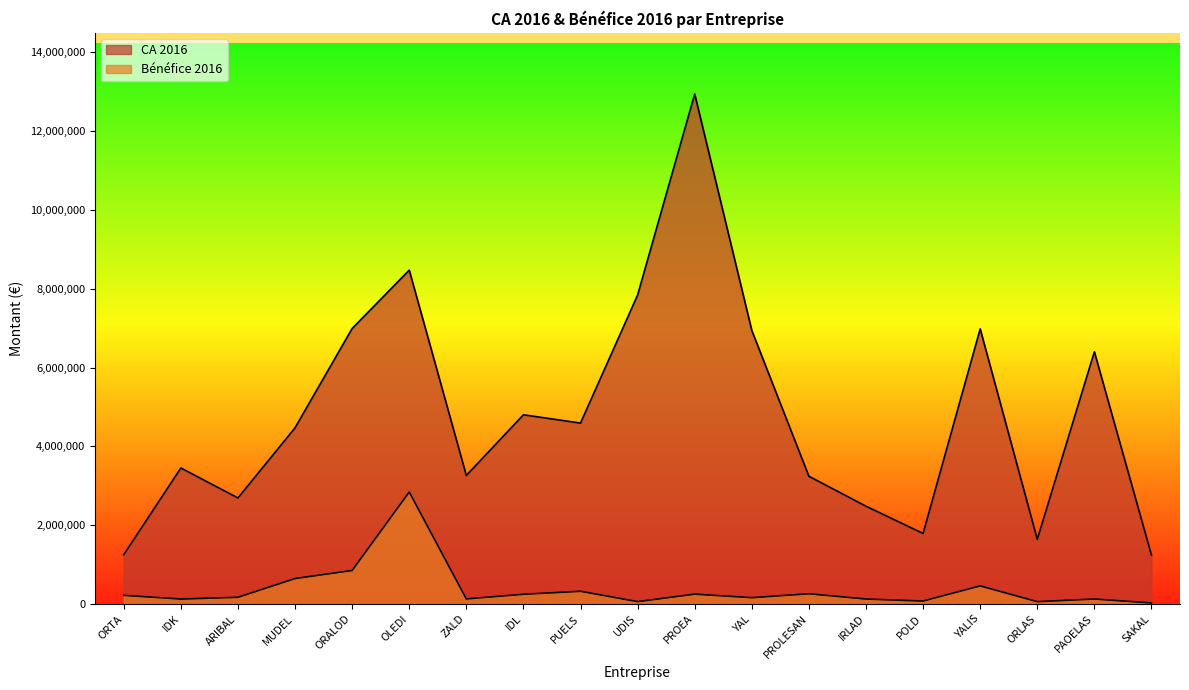

True or false: CA 2016 has more than 0 points higher than both neighbors.

True